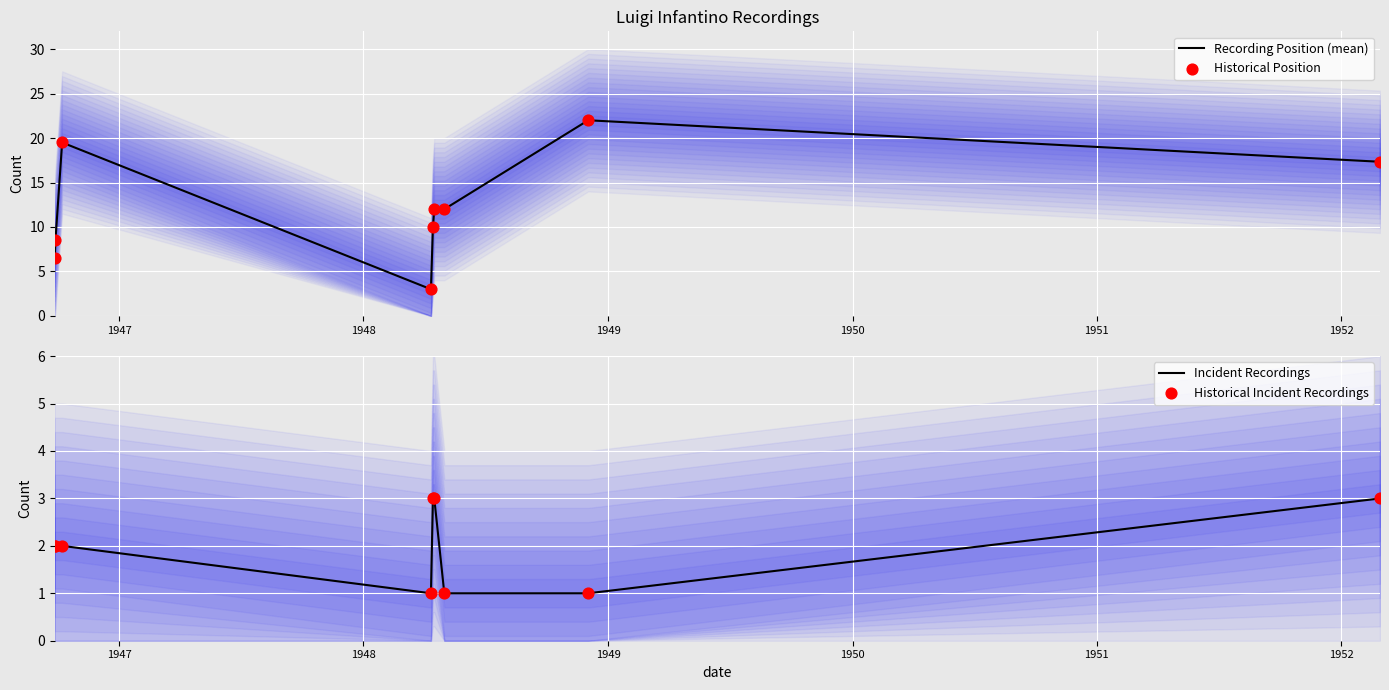

What are all the series names shown in the legend?

Recording Position (mean), Historical Position, Incident Recordings, Historical Incident Recordings